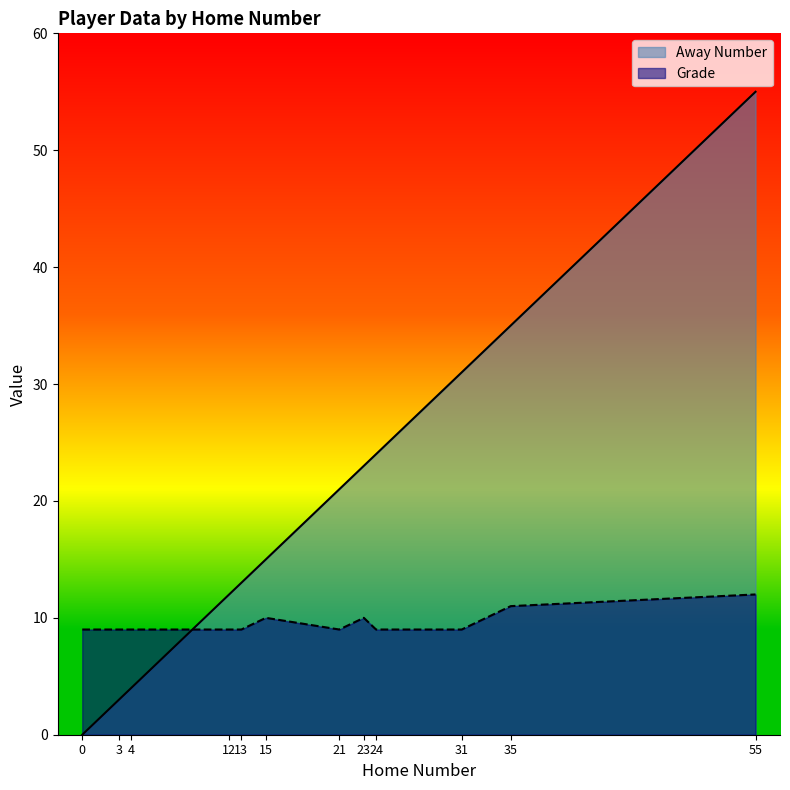

What is the difference between the maximum and minimum values in the Grade series?

3